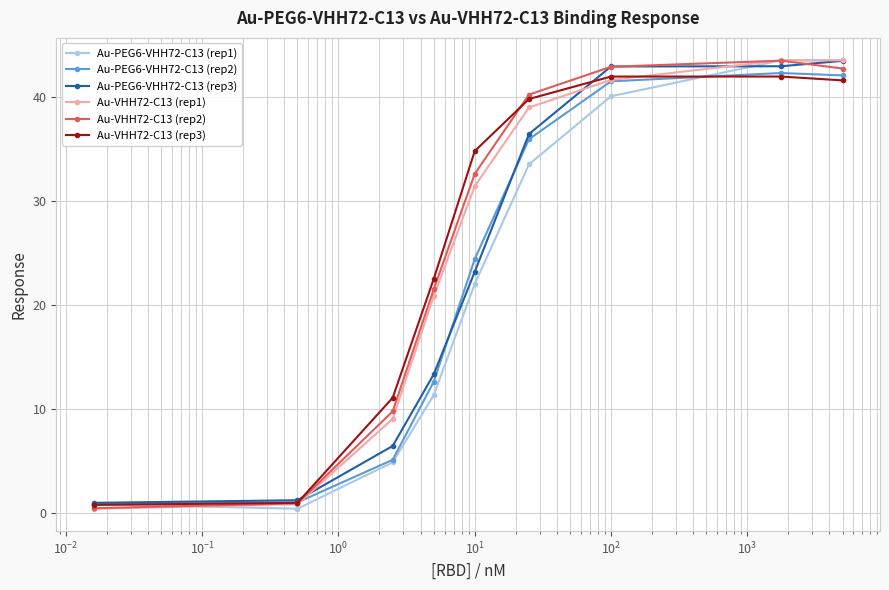

What are all the series names shown in the legend?

Au-PEG6-VHH72-C13 (rep1), Au-PEG6-VHH72-C13 (rep2), Au-PEG6-VHH72-C13 (rep3), Au-VHH72-C13 (rep1), Au-VHH72-C13 (rep2), Au-VHH72-C13 (rep3)